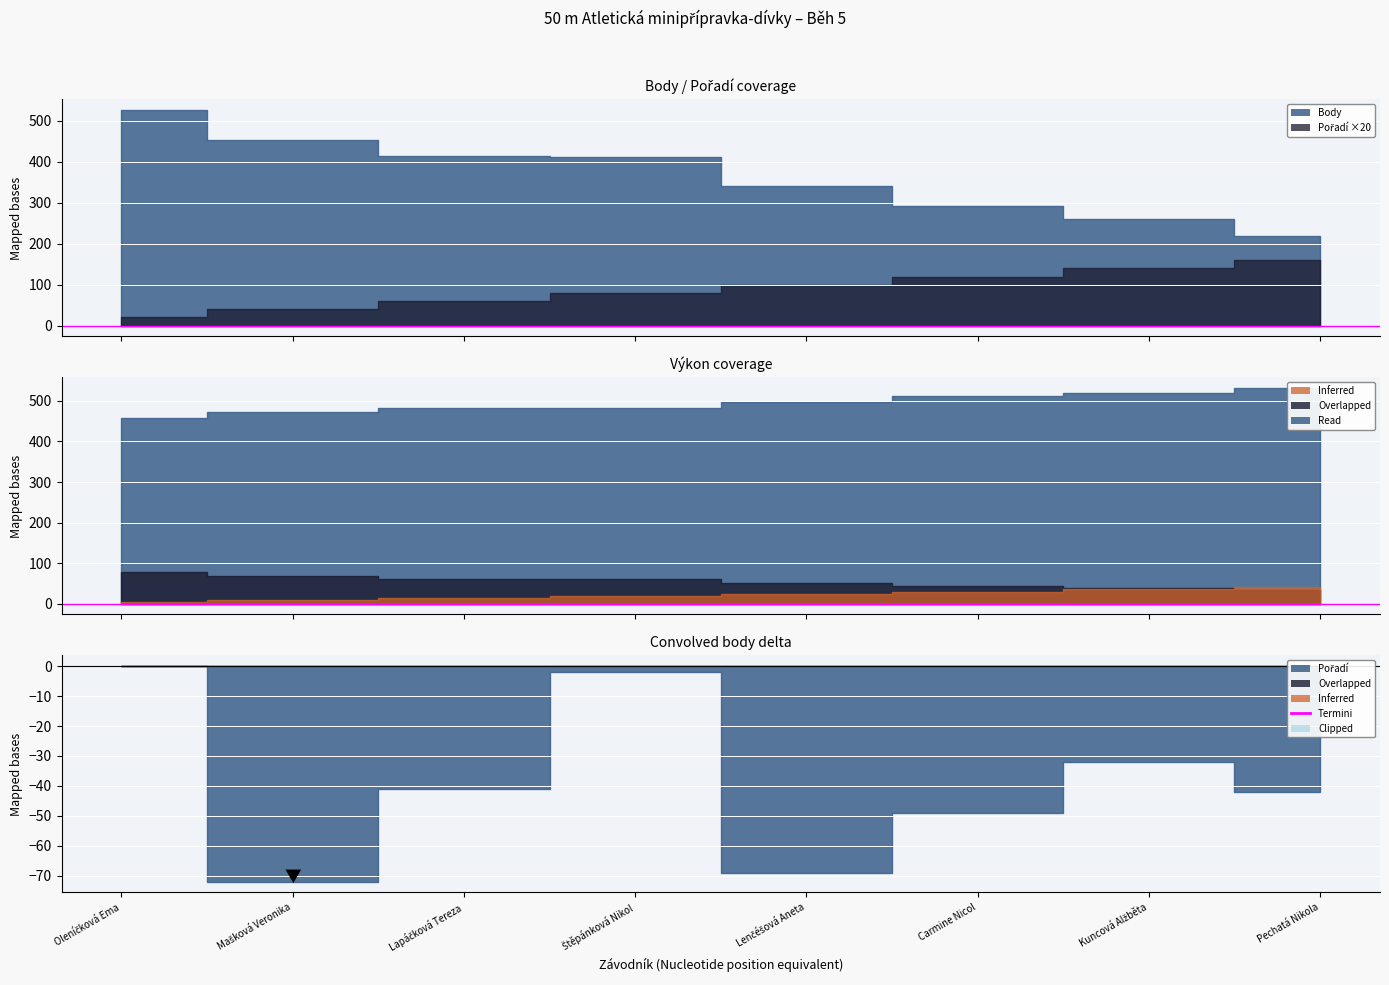

Which category has the lowest value in the Pořadí series?

Oleníčková Ema